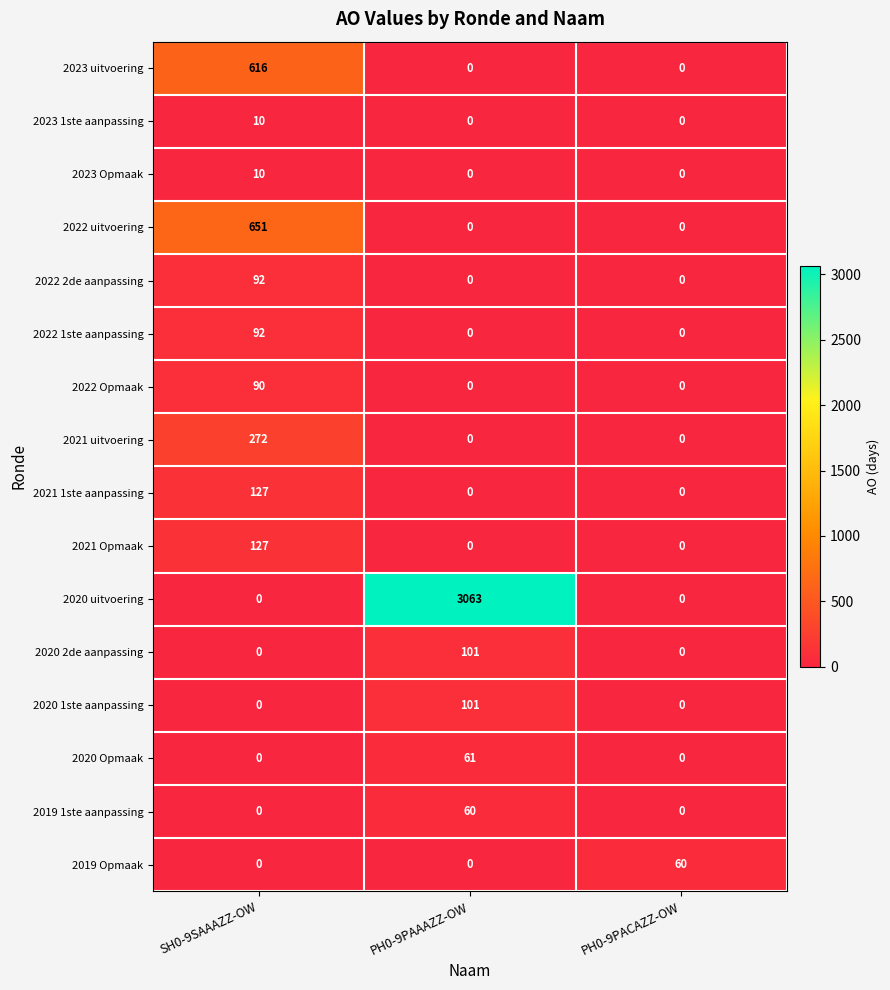

The value of 2021 Opmaak at PH0-9PAAAZZ-OW is 0. True or false?

True